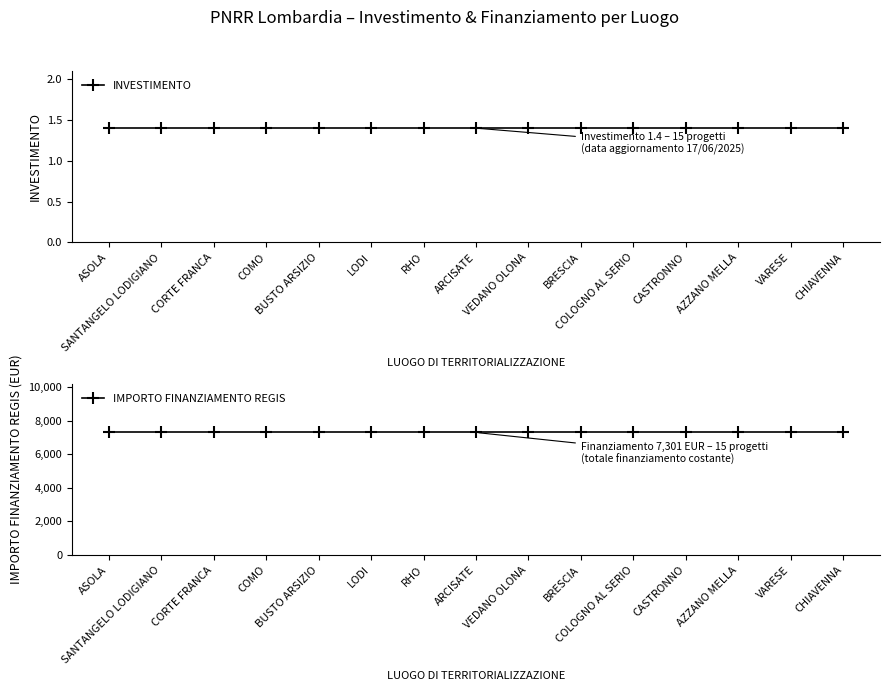

Reading left to right, what are all the values shown in this chart?

INVESTIMENTO: ASOLA=1.4	SANTANGELO LODIGIANO=1.4	CORTE FRANCA=1.4	COMO=1.4	BUSTO ARSIZIO=1.4	LODI=1.4	RHO=1.4	ARCISATE=1.4	VEDANO OLONA=1.4	BRESCIA=1.4	COLOGNO AL SERIO=1.4	CASTRONNO=1.4	AZZANO MELLA=1.4	VARESE=1.4	CHIAVENNA=1.4
IMPORTO FINANZIAMENTO REGIS: ASOLA=7301.0	SANTANGELO LODIGIANO=7301.0	CORTE FRANCA=7301.0	COMO=7301.0	BUSTO ARSIZIO=7301.0	LODI=7301.0	RHO=7301.0	ARCISATE=7301.0	VEDANO OLONA=7301.0	BRESCIA=7301.0	COLOGNO AL SERIO=7301.0	CASTRONNO=7301.0	AZZANO MELLA=7301.0	VARESE=7301.0	CHIAVENNA=7301.0